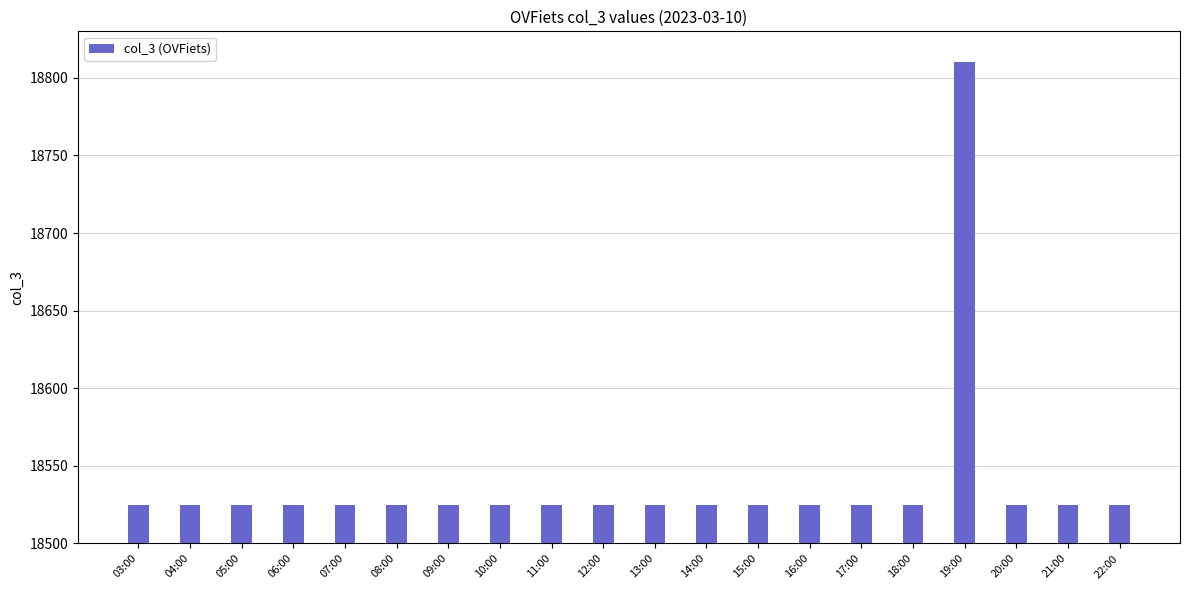

The value at 13:00 is 31006. True or false?

False